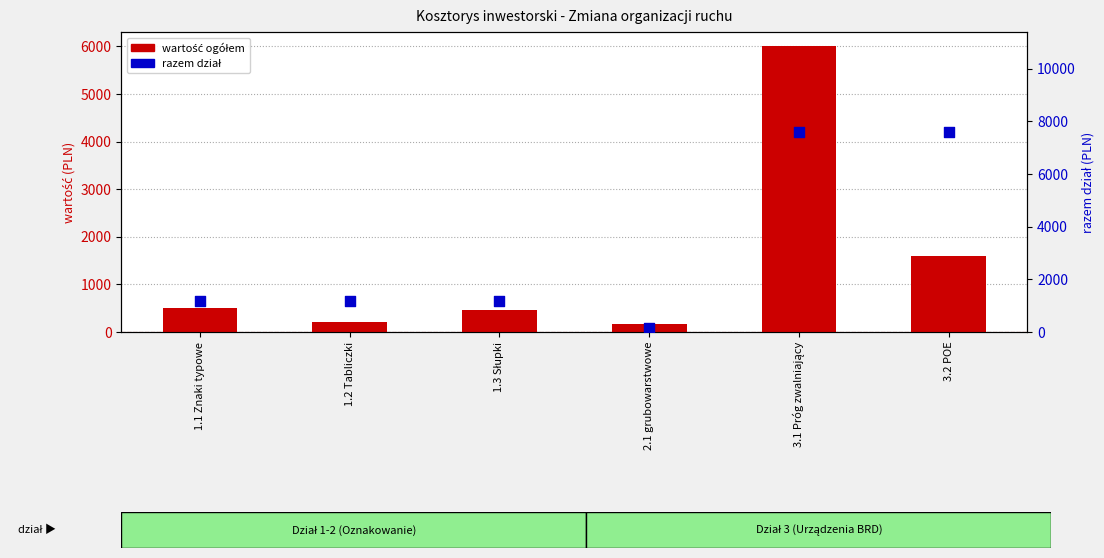

Which series contains the lowest Y value?

wartość ogółem